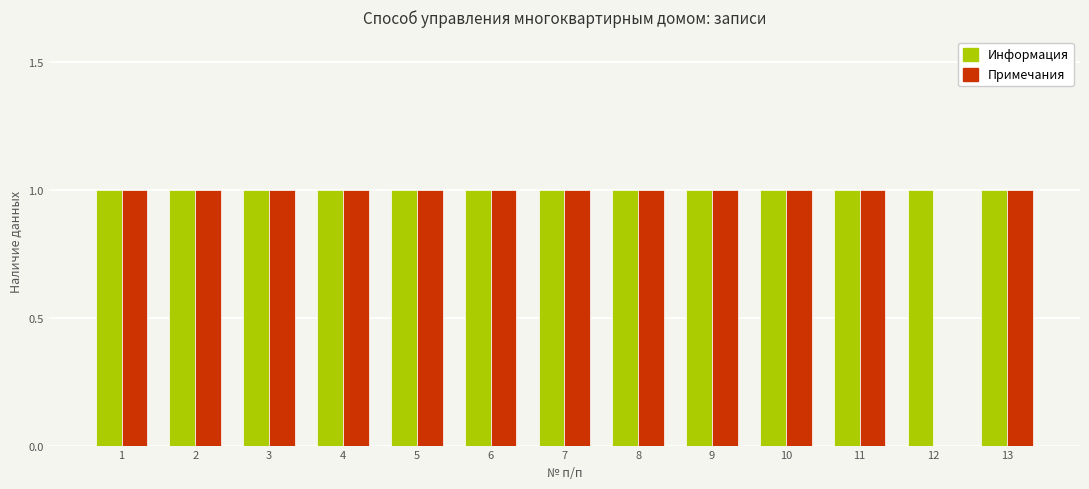

What is the maximum value for Примечания?

1